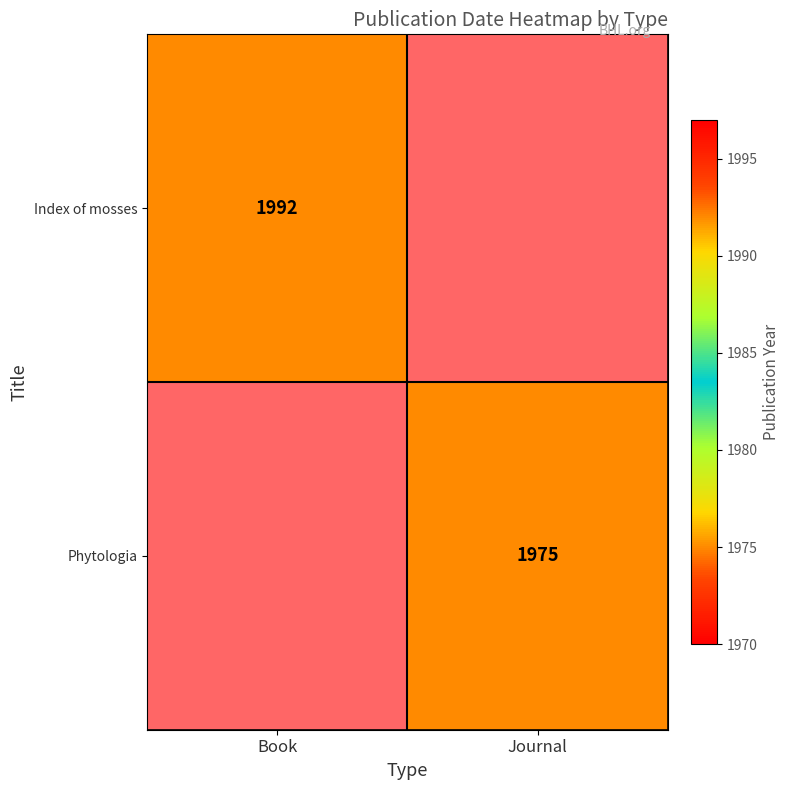

What is the maximum value shown in the chart?

1992.0